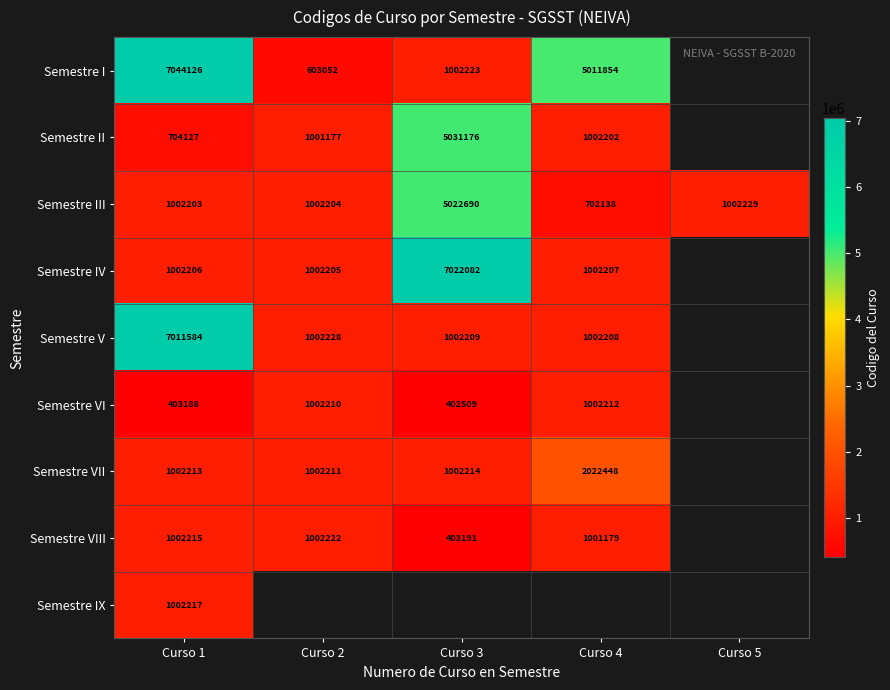

At which category is the sum across all series the highest?

Curso 1